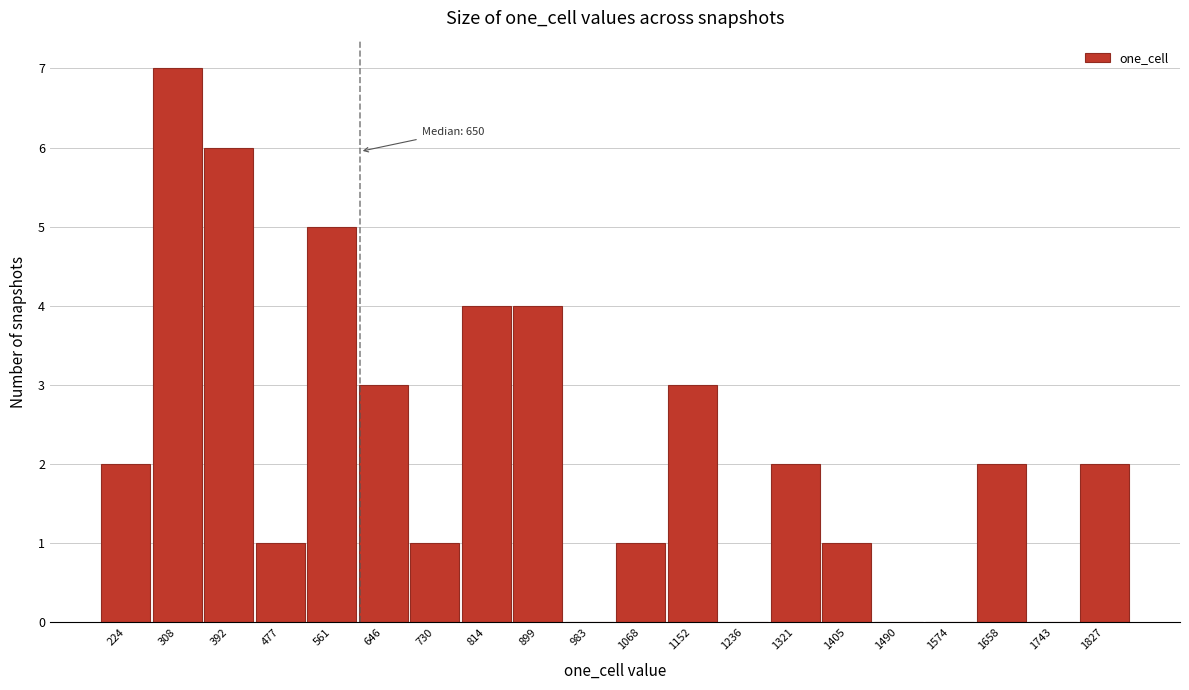

Reading right to left, extract all data points from this chart.

1827=2	1743=0	1658=2	1574=0	1490=0	1405=1	1321=2	1236=0	1152=3	1068=1	983=0	899=4	814=4	730=1	646=3	561=5	477=1	392=6	308=7	224=2